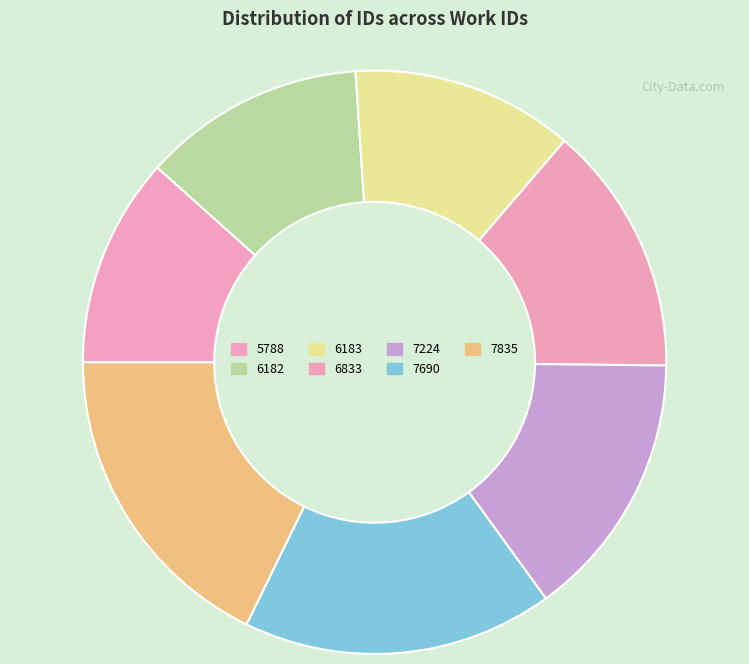

Is the sum of 7690 and 5788 greater than half?

No